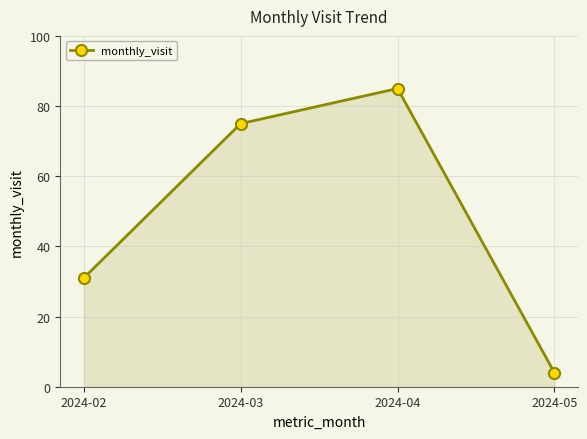

Reading left to right, extract all data points from this chart.

31	75	85	4